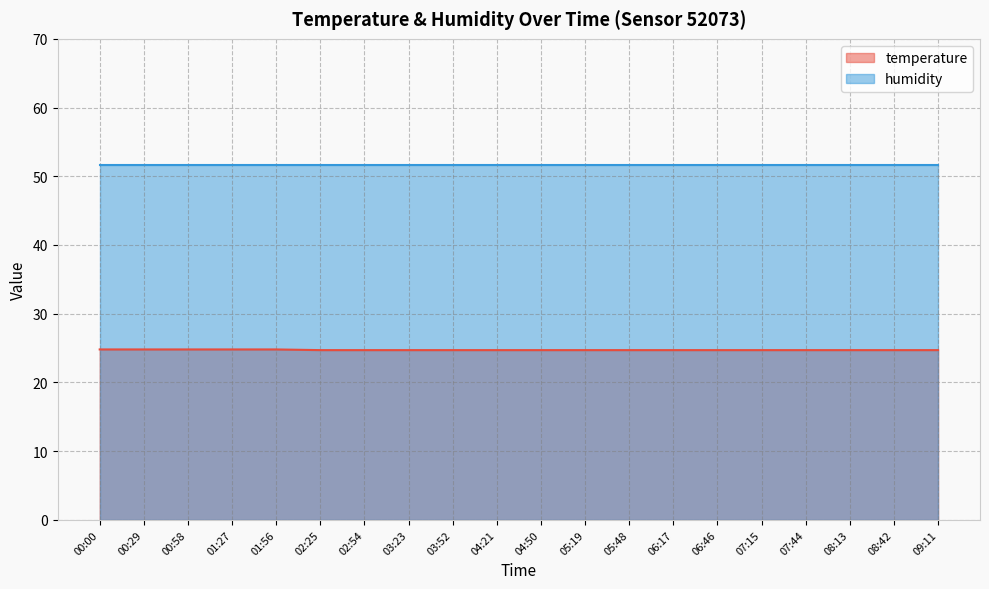

List the labels in order of value, largest first.

00:00, 00:29, 00:58, 01:27, 01:56, 02:25, 02:54, 03:23, 03:52, 04:21, 04:50, 05:19, 05:48, 06:17, 06:46, 07:15, 07:44, 08:13, 08:42, 09:11